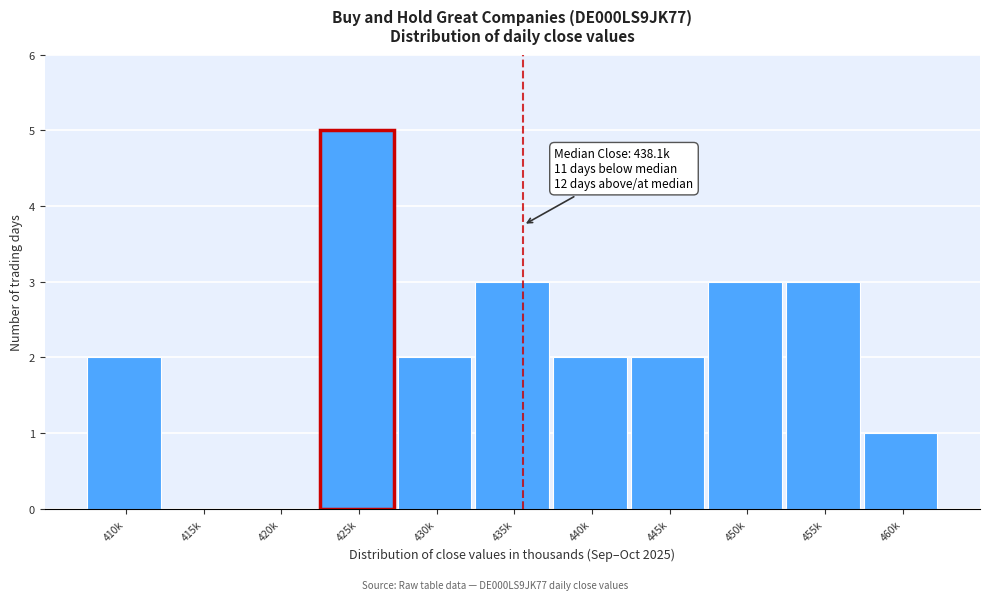

Reading right to left, transcribe all the data shown in this chart.

460k=1	455k=3	450k=3	445k=2	440k=2	435k=3	430k=2	425k=5	420k=0	415k=0	410k=2